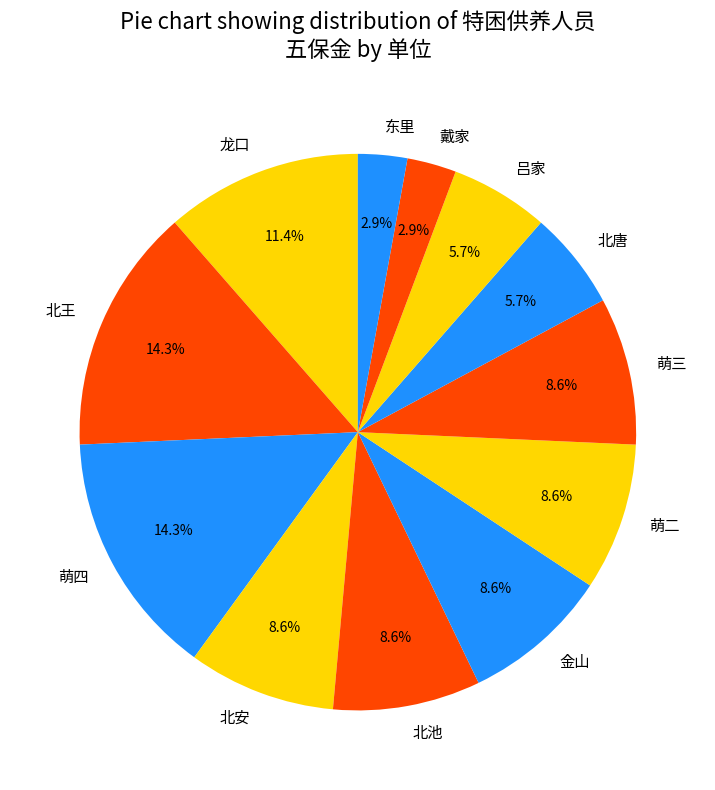

What percentage is NOT represented by 北池?

91.4%